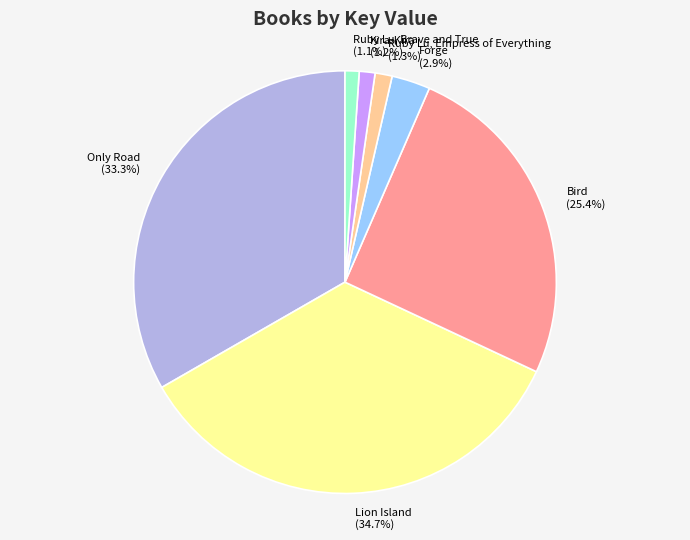

Does Forge (2.9%) represent more than half of the total?

No